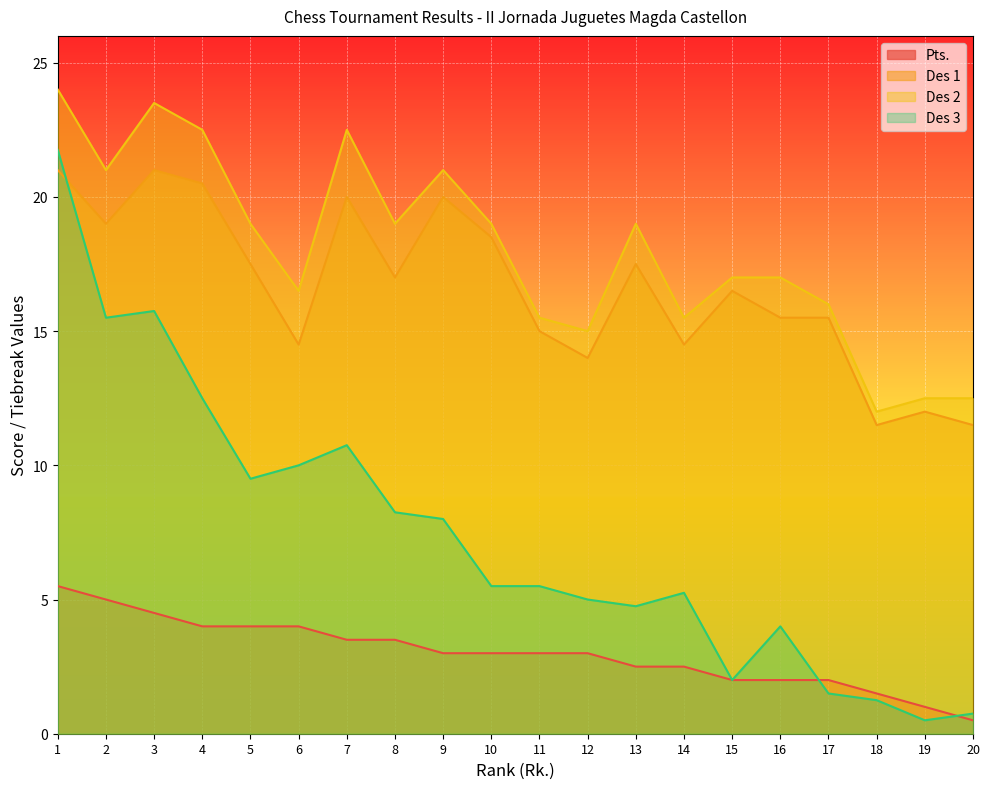

Where is the first local maximum for Des 3?

3